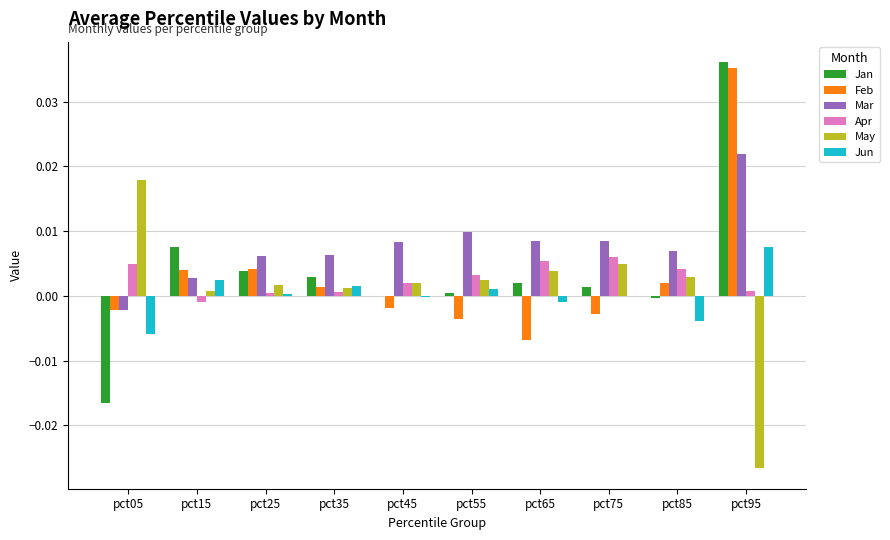

Which series has the widest spread of values?

Jan